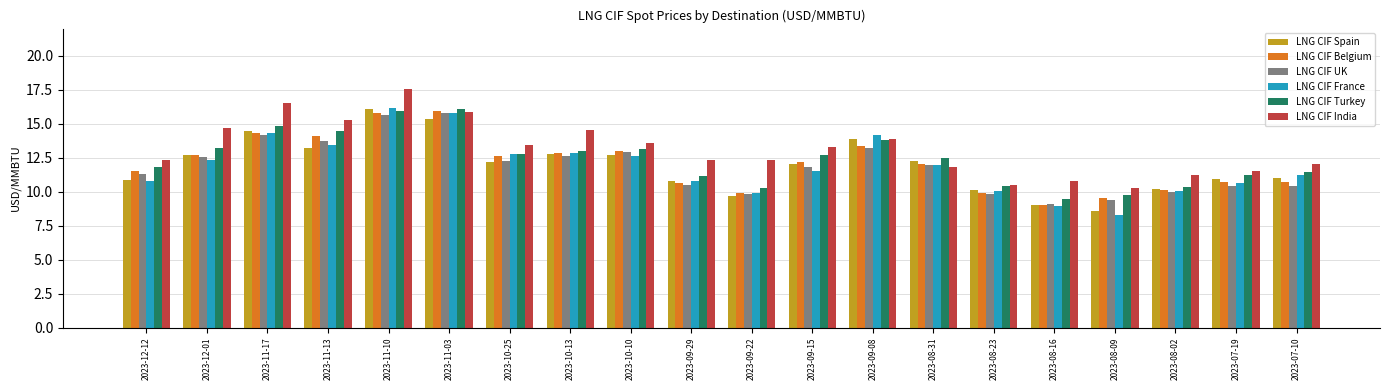

What is the difference between the maximum and minimum values in the LNG CIF Belgium series?

6.9